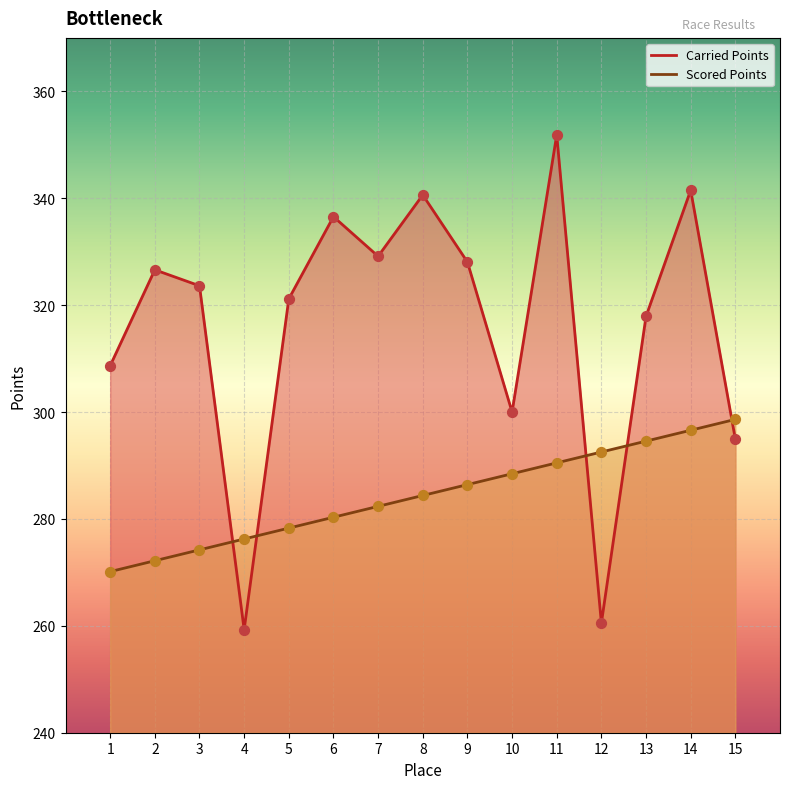

Which series contains the highest Y value?

Carried Points